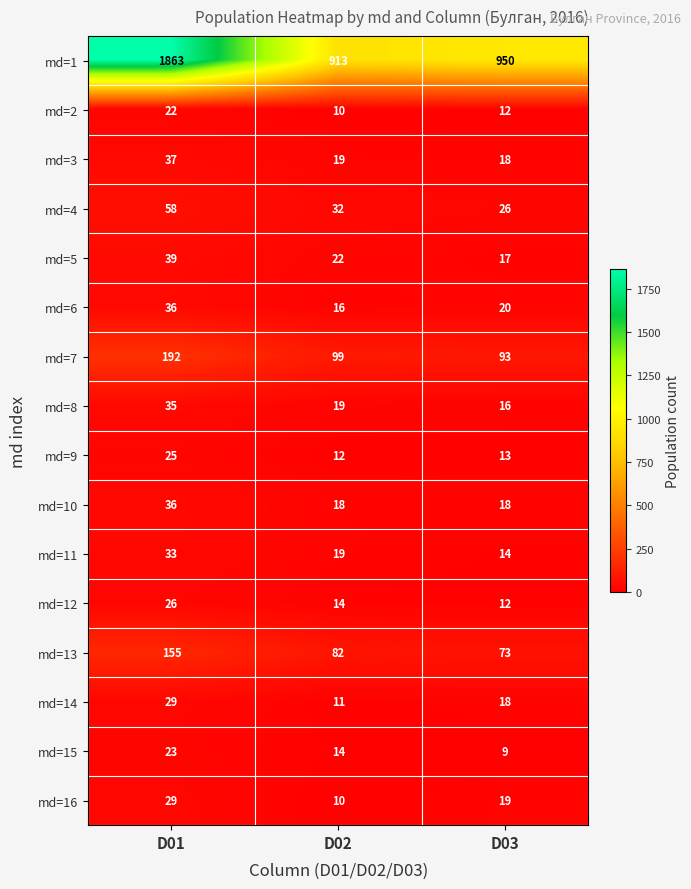

At how many categories does at least one series exceed 776?

3